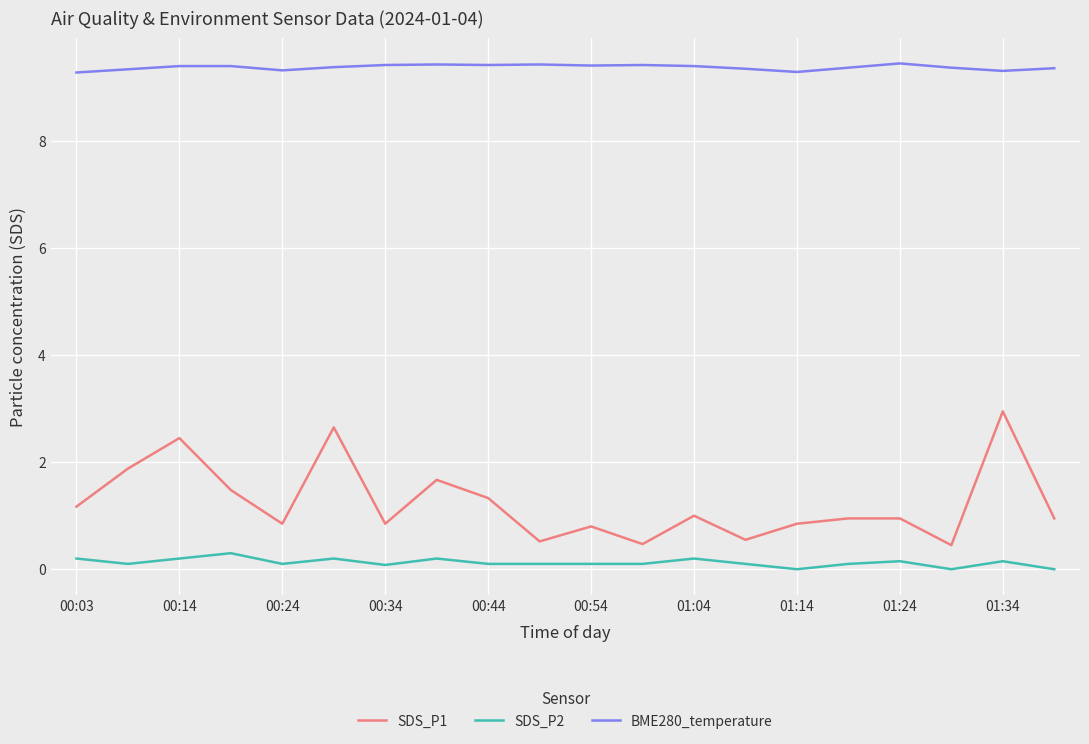

List the series in order of their peak value, lowest first.

SDS_P2, SDS_P1, BME280_temperature